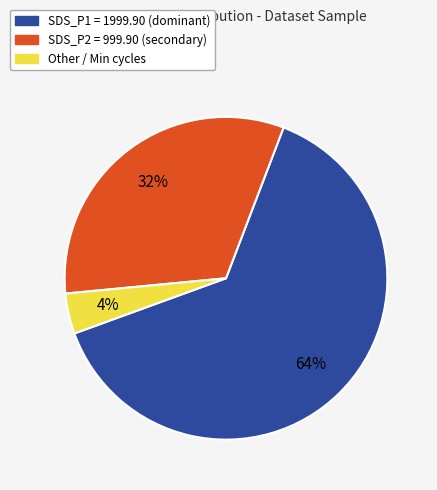

Does any single category account for the majority?

Yes